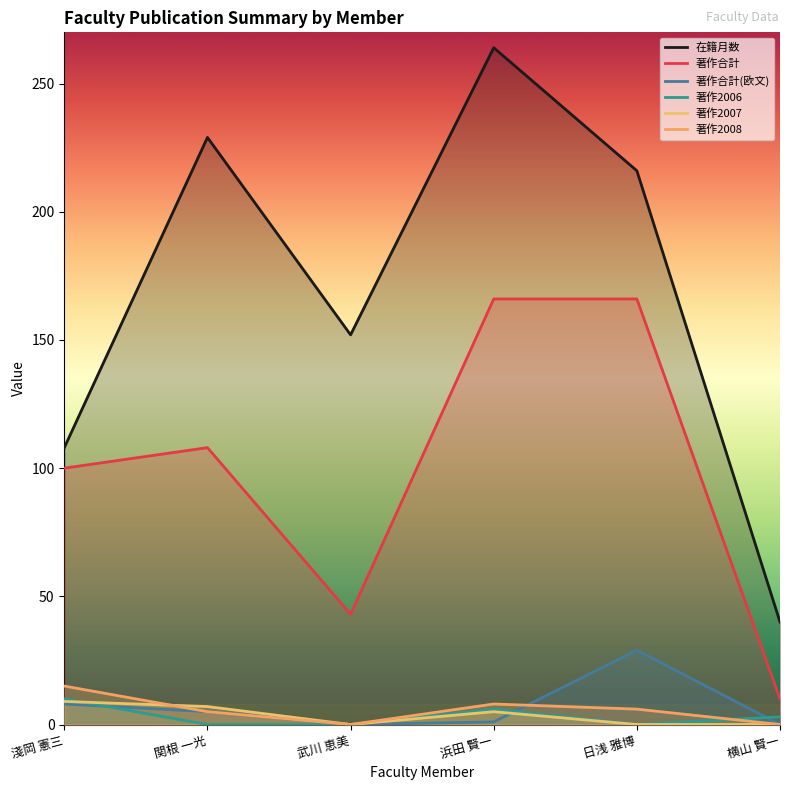

What position from the left is 淺岡 憲三?

1